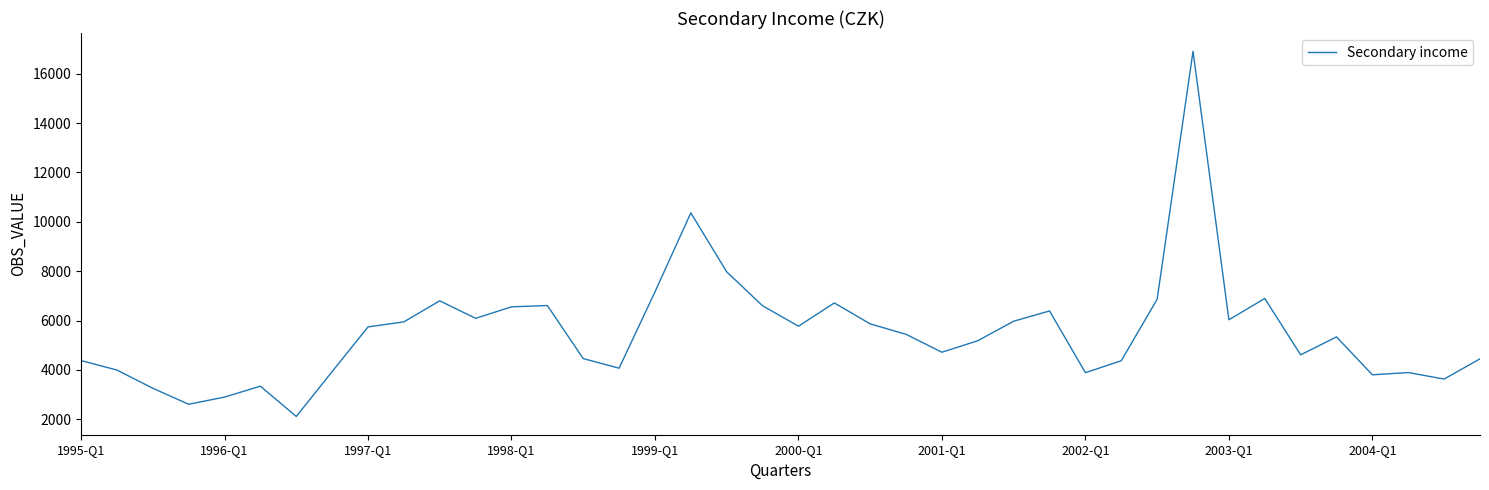

What is the greatest value displayed?

16913